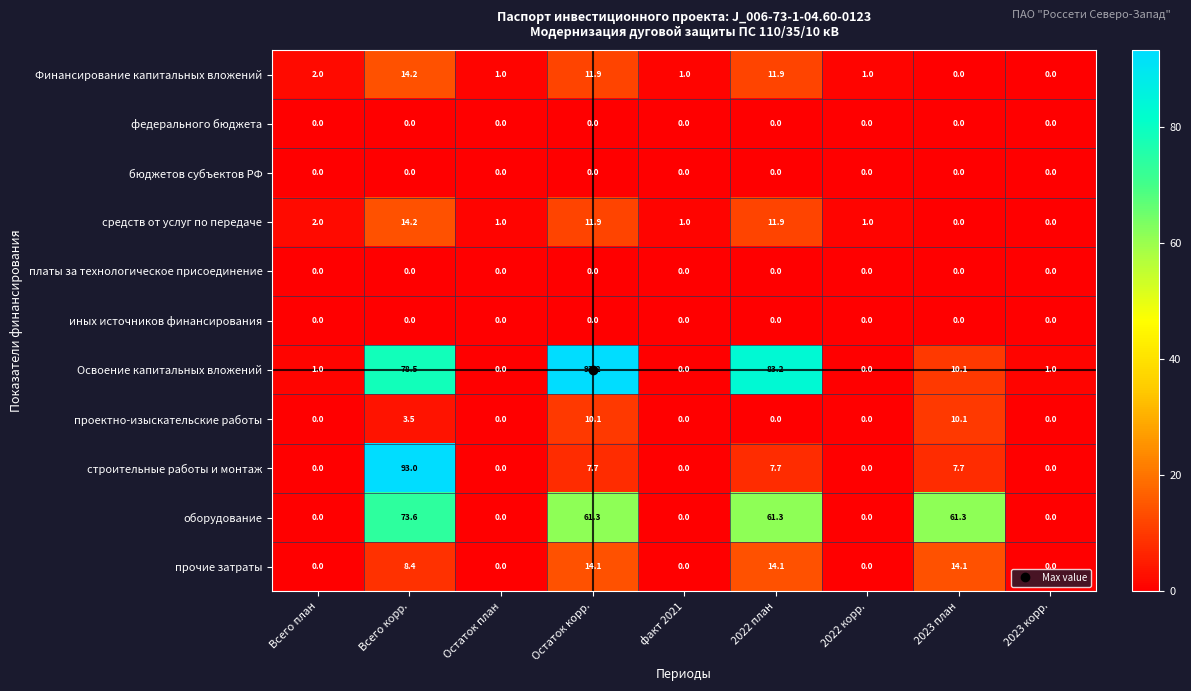

Between 2022 план and 2023 план, which series saw the biggest shift?

Освоение капитальных вложений